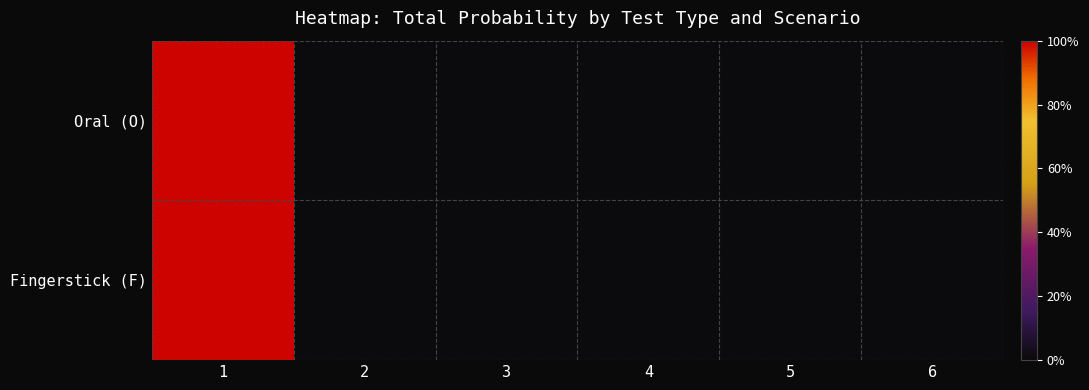

Reading right to left, list all the values displayed in this chart.

Oral (O): 6=0.0	5=0.0	4=0.0	3=0.0	2=0.0	1=1.0
Fingerstick (F): 6=0.0	5=0.0	4=0.0	3=0.0	2=0.0	1=1.0